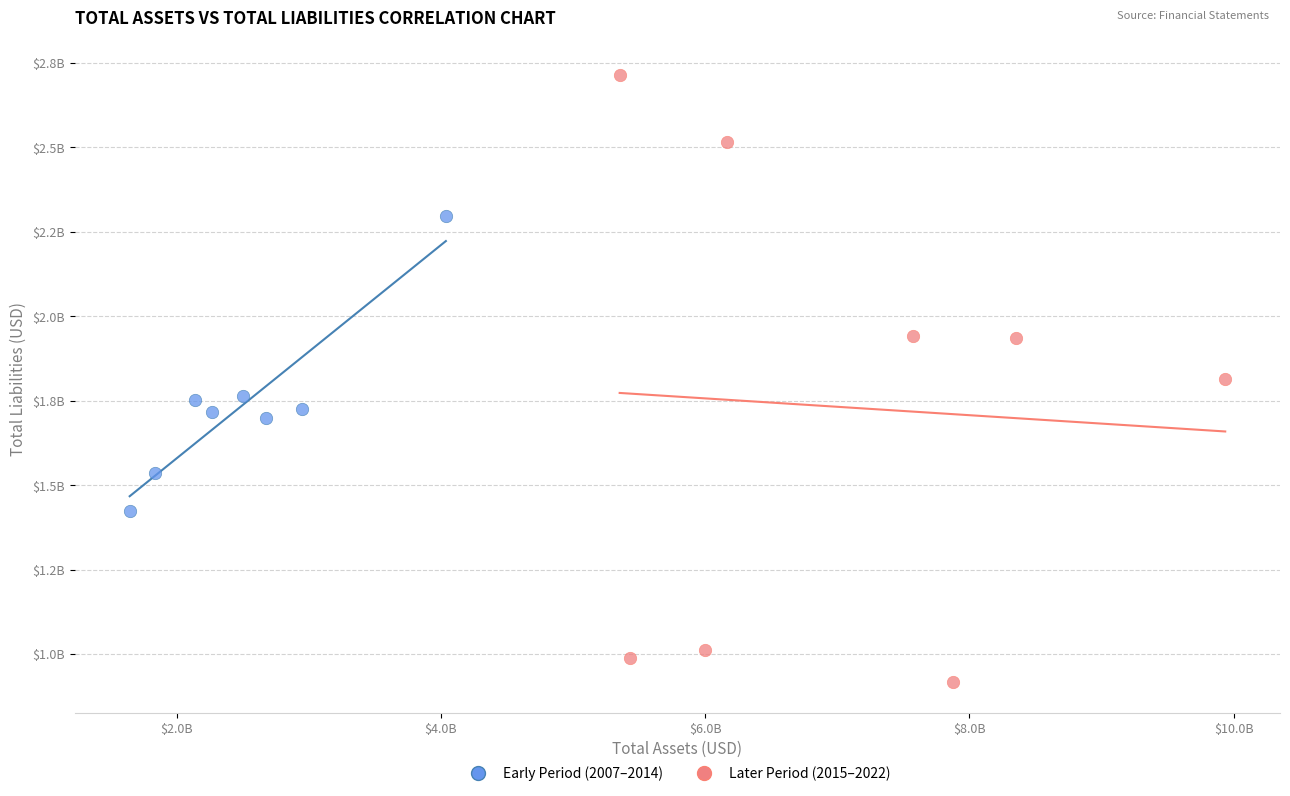

Which series contains the highest Y value?

Later Period (2015–2022)